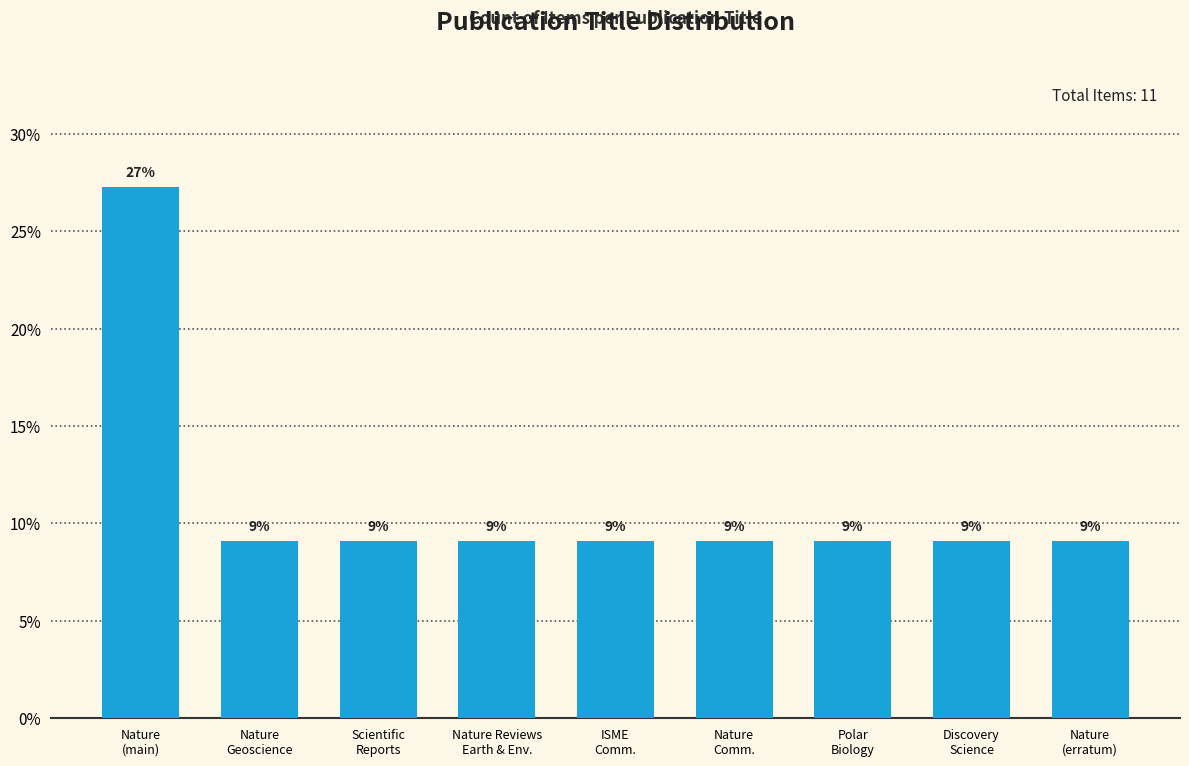

List the labels in order of value, smallest first.

Nature
Geoscience, Scientific
Reports, Nature Reviews
Earth & Env., ISME
Comm., Nature
Comm., Polar
Biology, Discovery
Science, Nature
(erratum), Nature
(main)